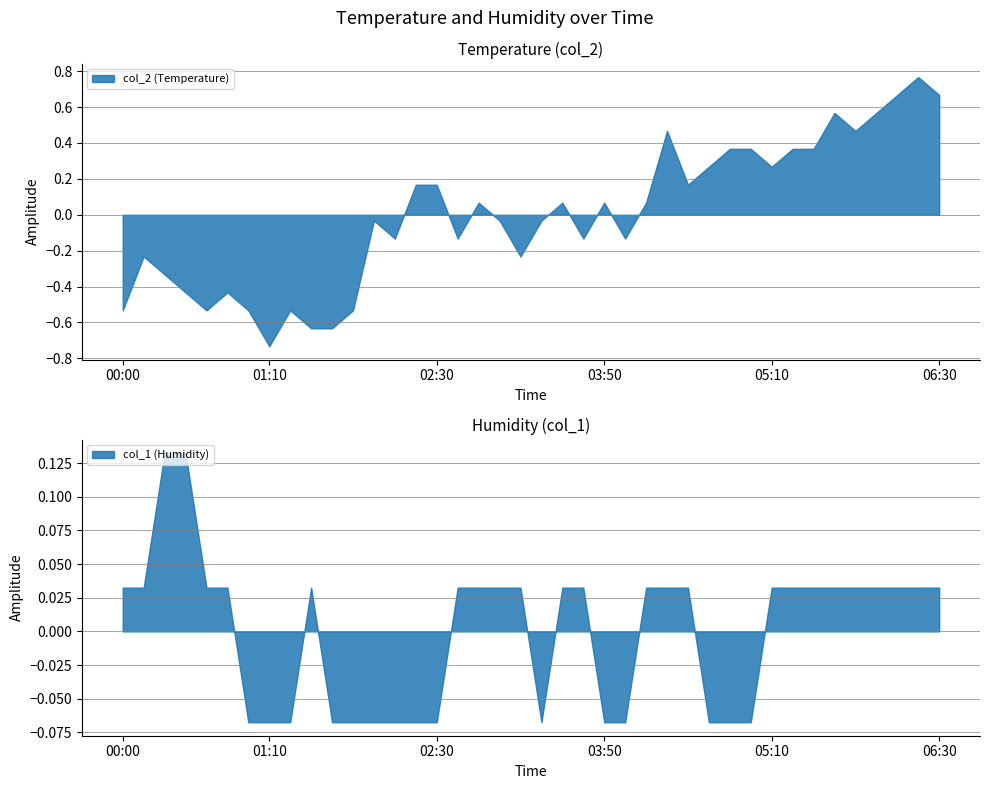

In col_1, how many points are higher than both neighbors (excluding endpoints)?

1